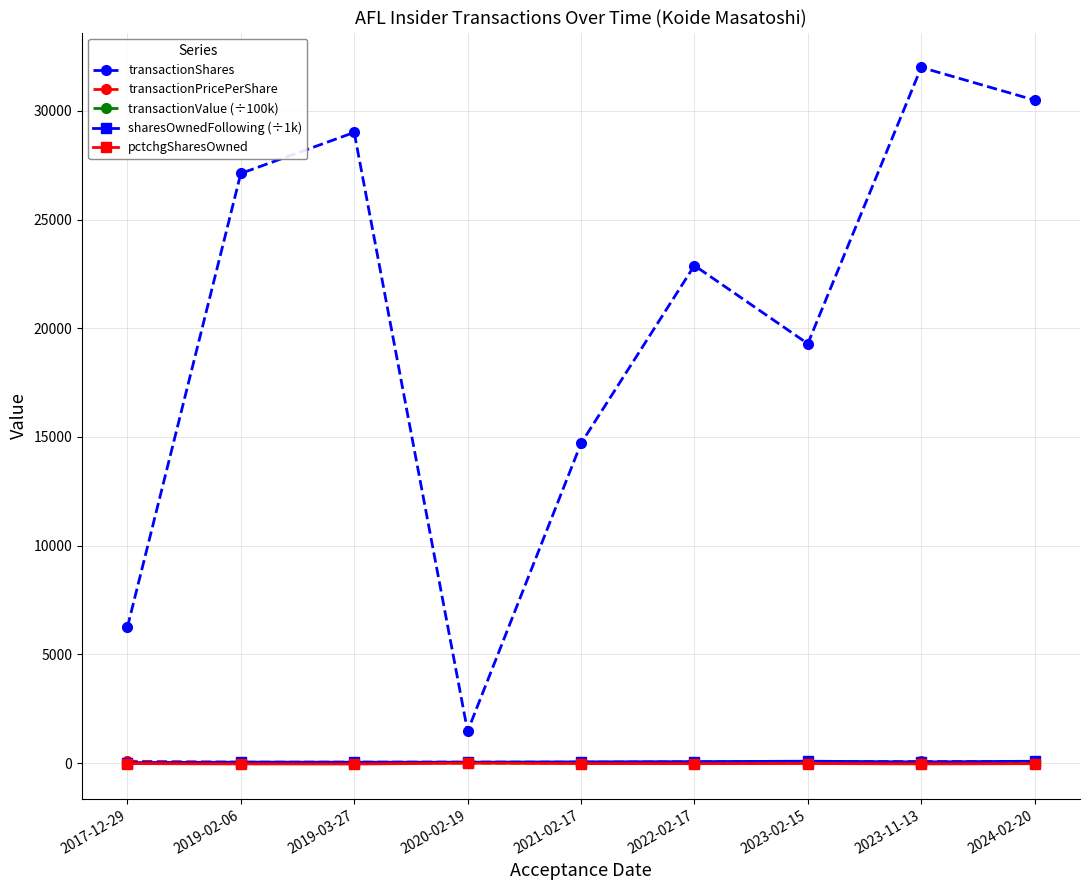

List the labels in order of transactionShares value, largest first.

2023-11-13, 2024-02-20, 2019-03-27, 2019-02-06, 2022-02-17, 2023-02-15, 2021-02-17, 2017-12-29, 2020-02-19